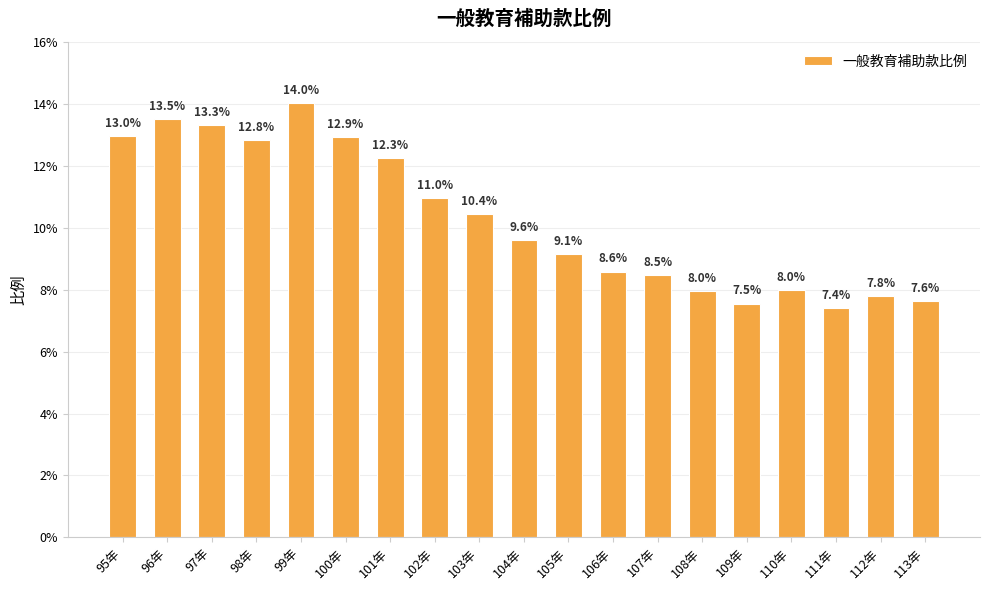

What is the difference between the values at 97年 and 111年?

0.1